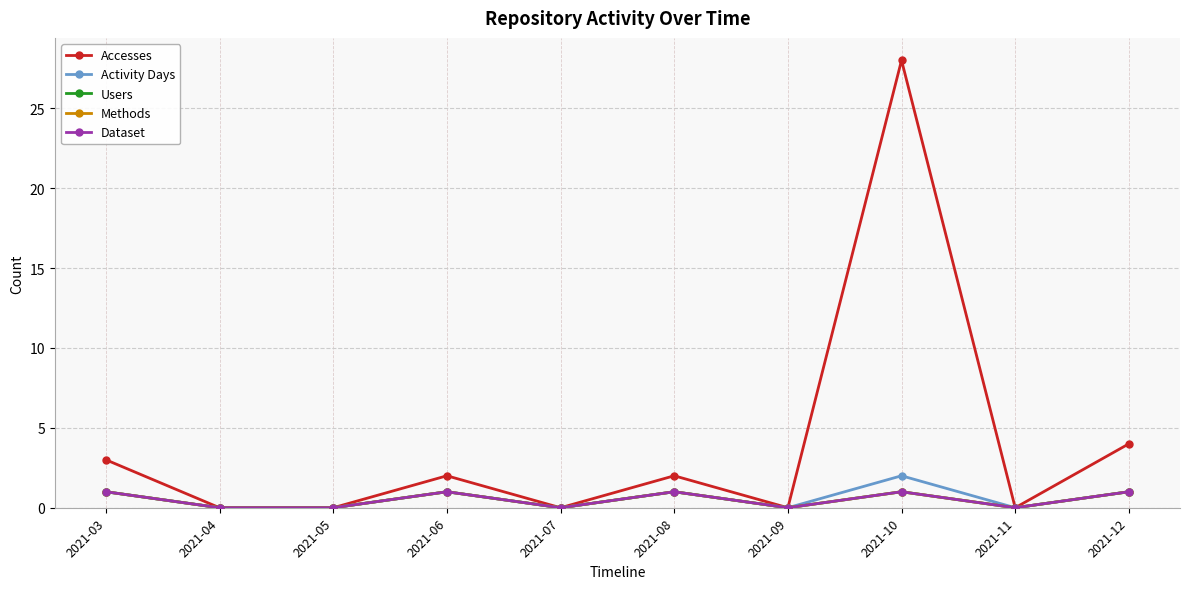

Is this an area chart (filled region under the line)?

No